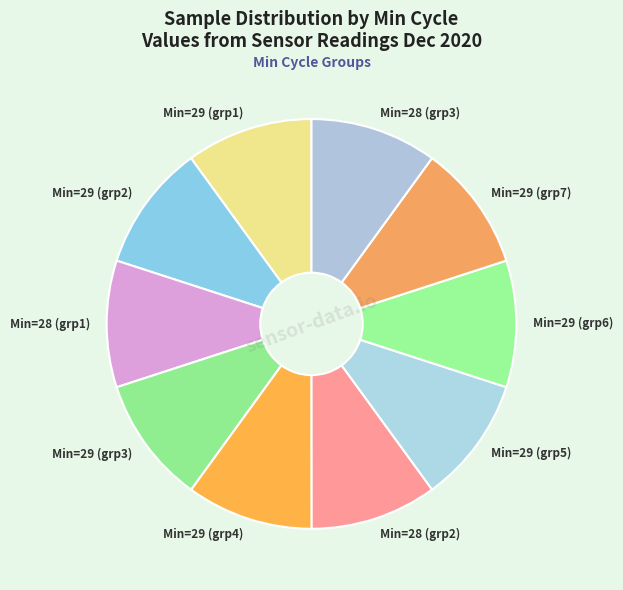

Combined, do Min=28 (grp1) and Min=29 (grp2) account for over 50%?

No